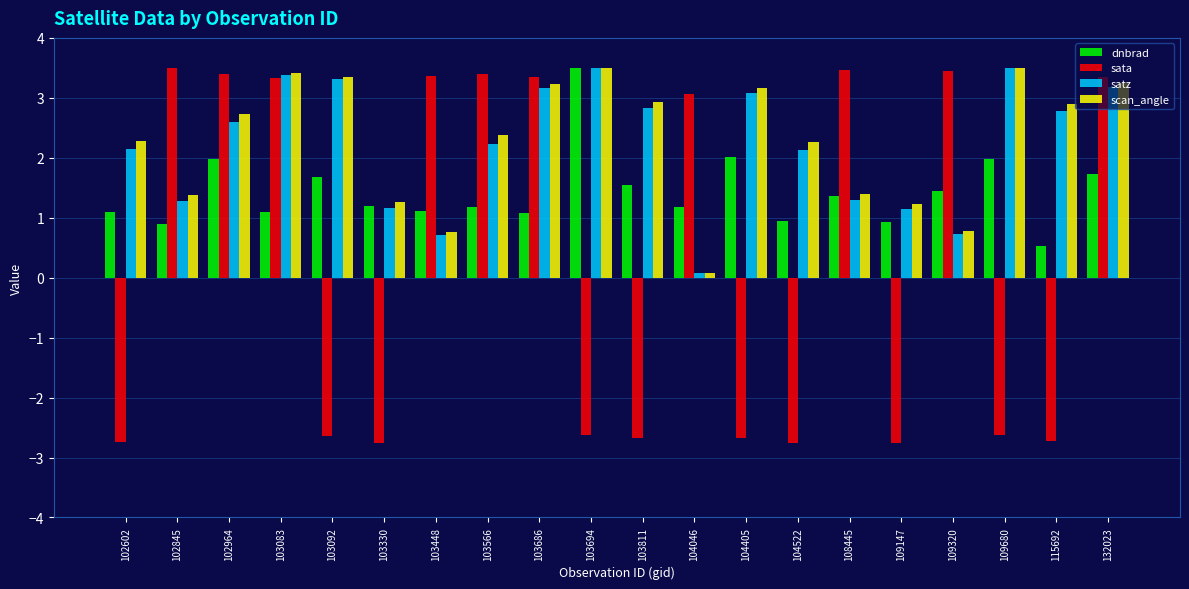

What is the average value of the dnbrad series?

1.4